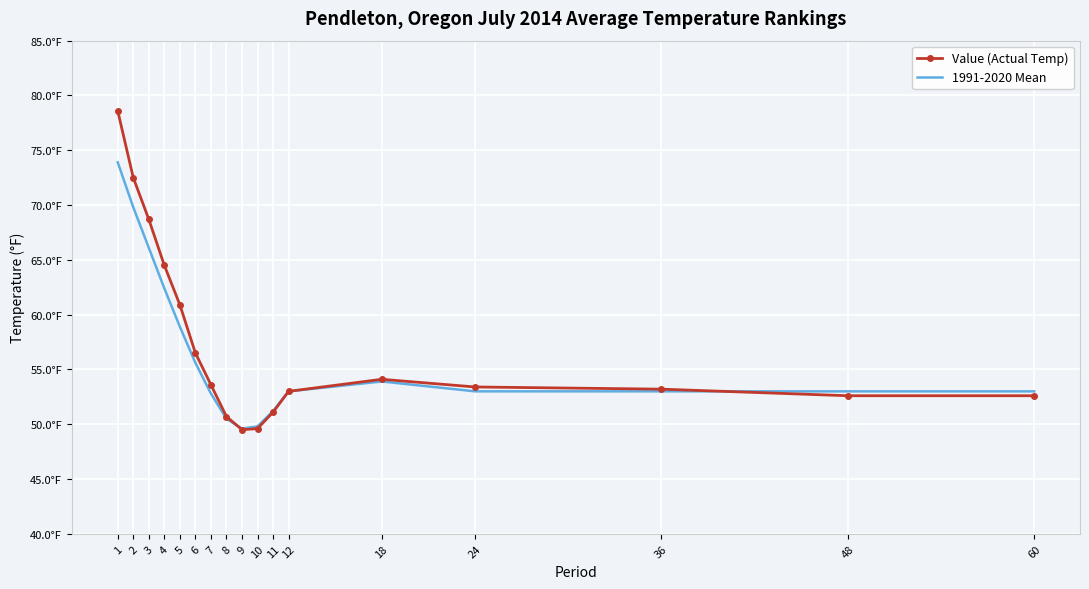

What are all the series names shown in the legend?

Value (Actual Temp), 1991-2020 Mean